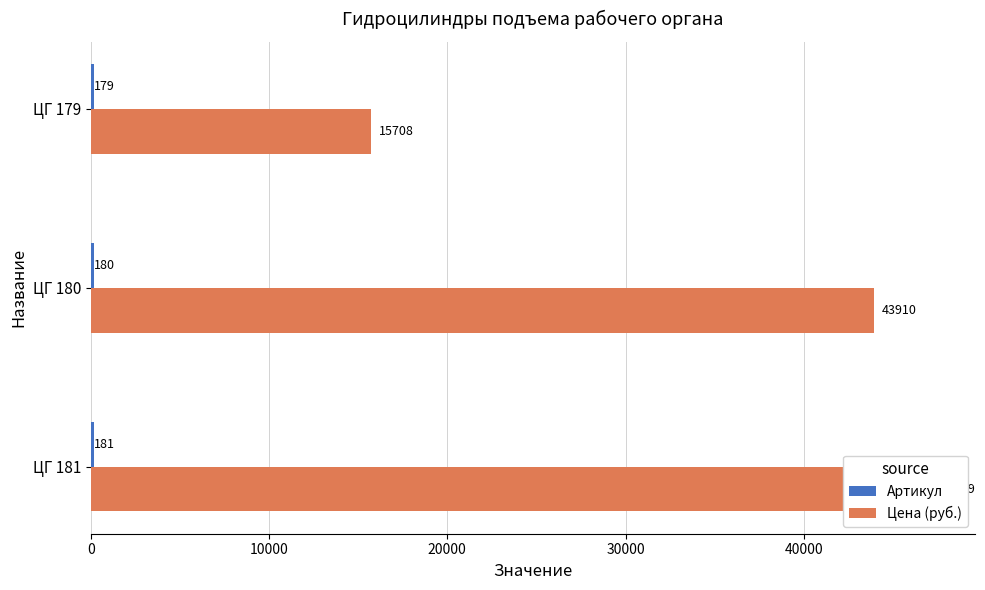

What is the difference between the second highest and minimum values in the Артикул series?

1